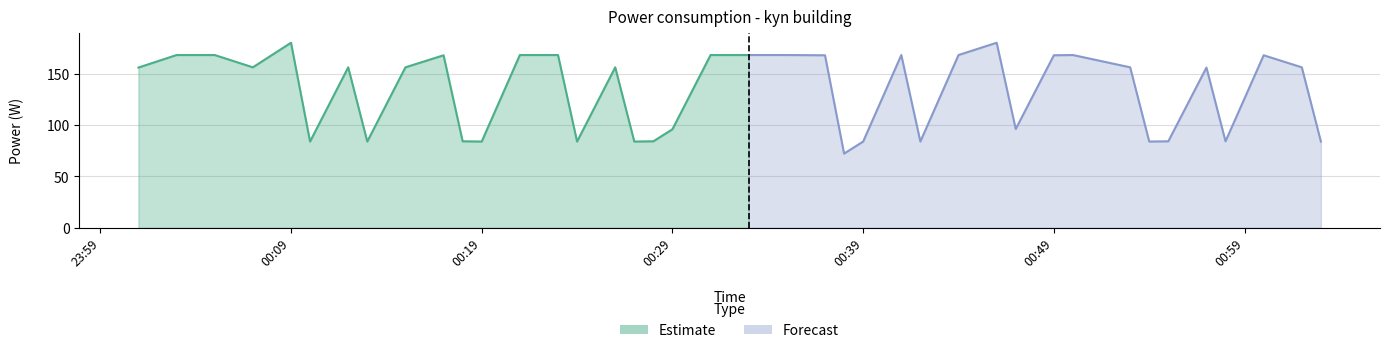

True or false: the data shows 156.1 at 2024-01-17T01:02:00.

True